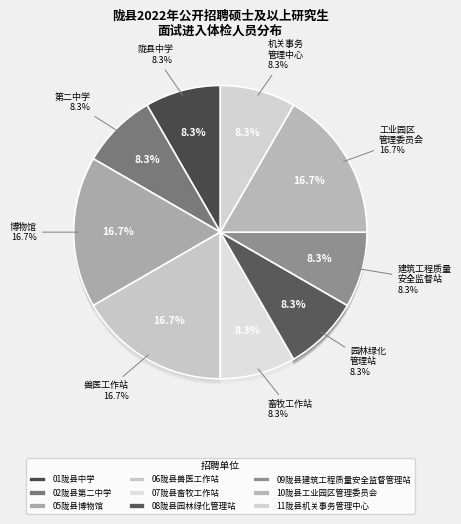

Does 11陇县机关事务管理中心 account for over 50% of the chart?

No